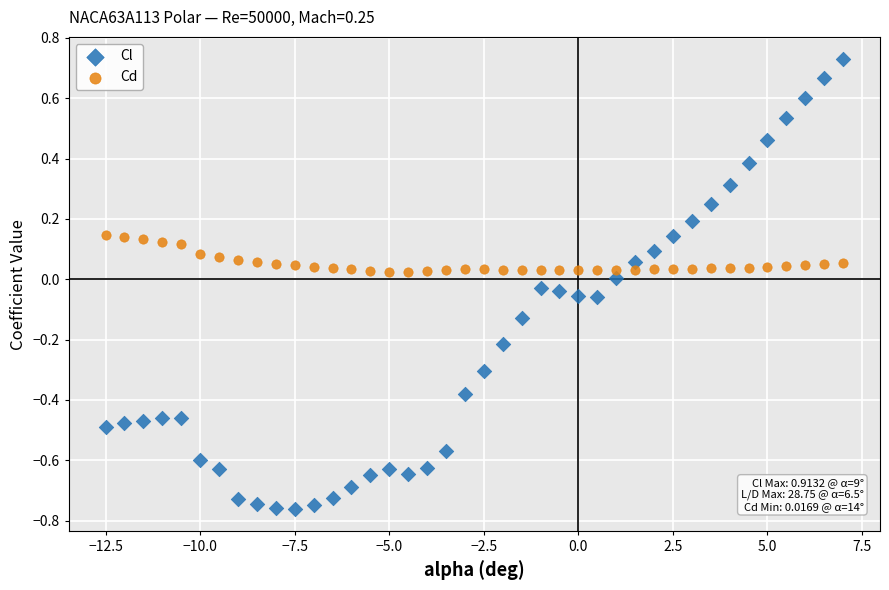

What are all the series names shown in the legend?

Cl, Cd